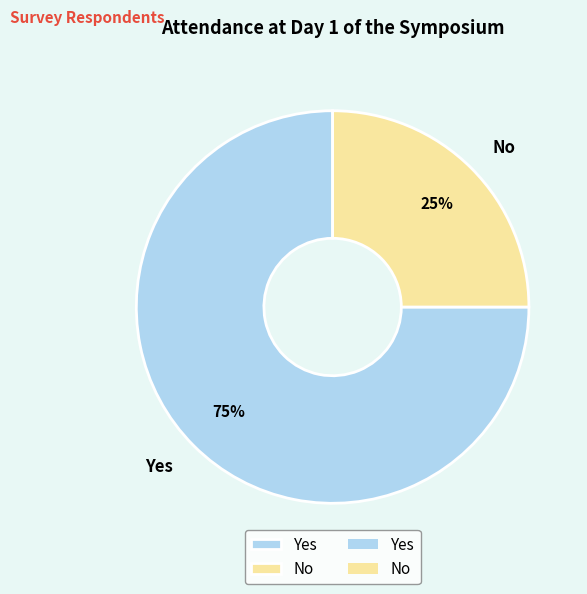

Rank the categories by value from highest to lowest.

Yes, No